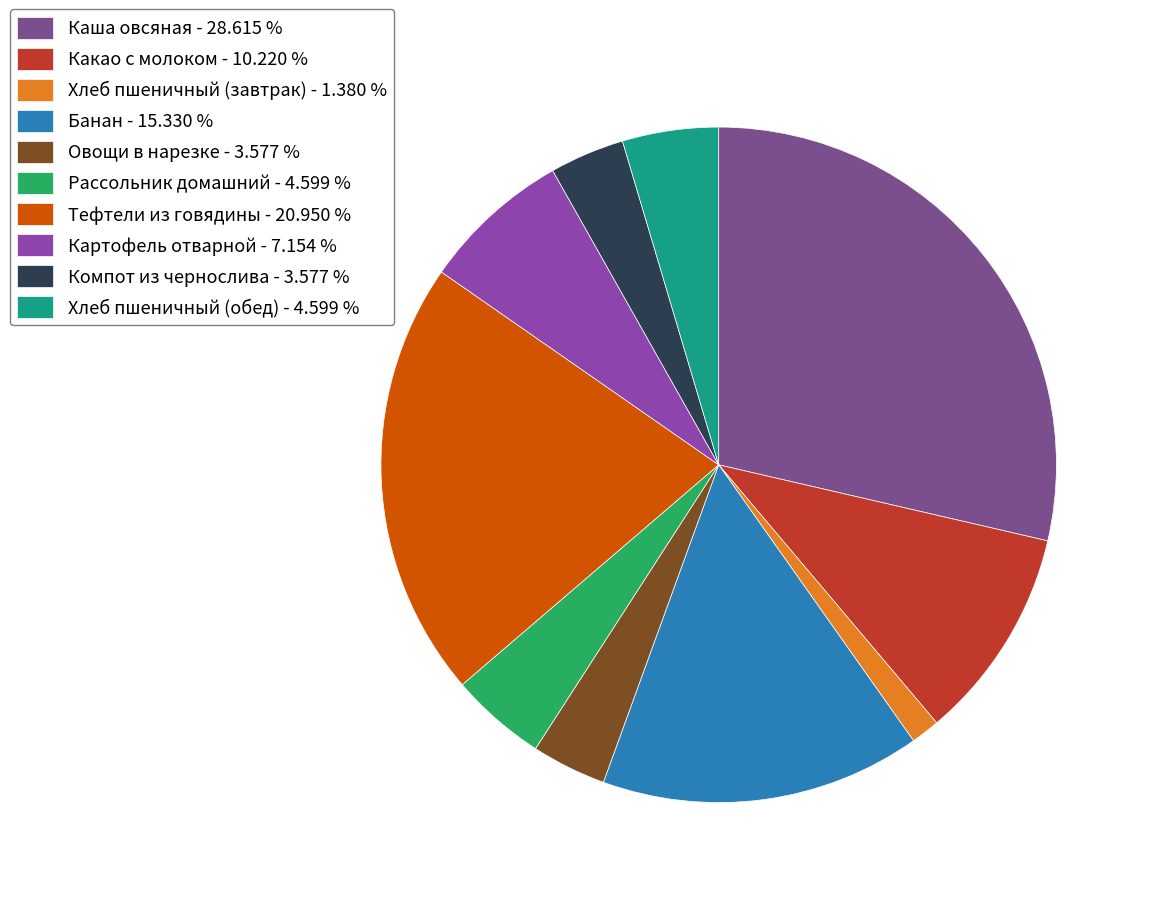

Which category has the biggest portion of the pie?

Каша овсяная